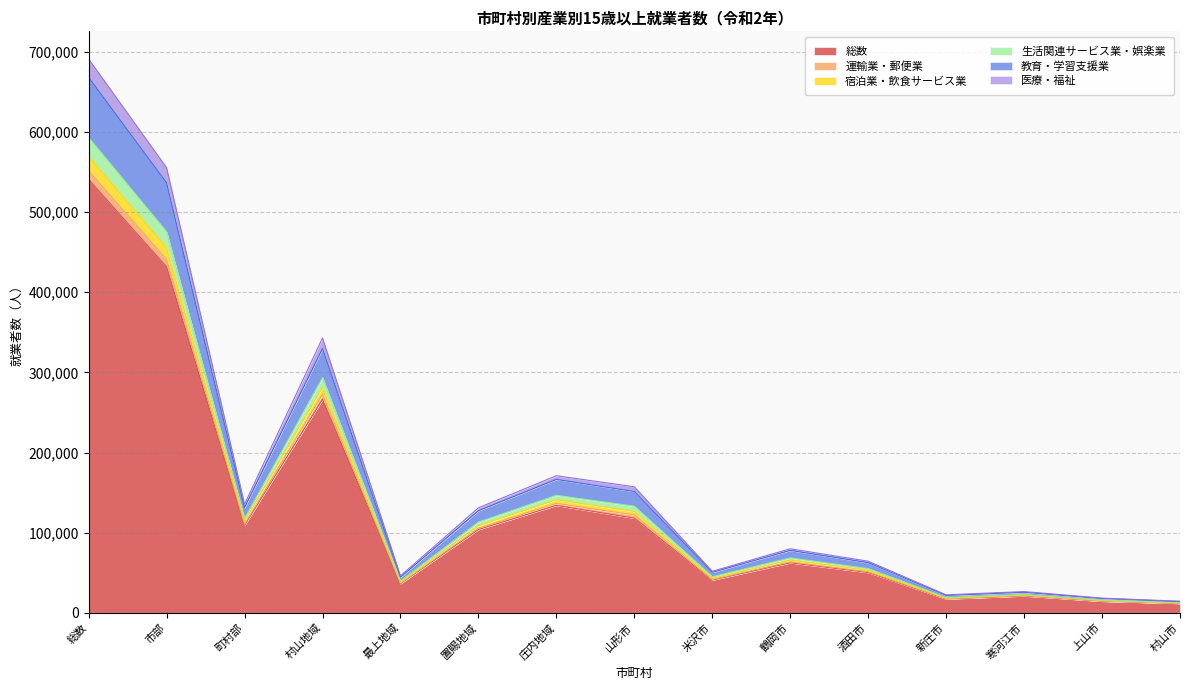

At which label does 総数 reach its peak?

総数